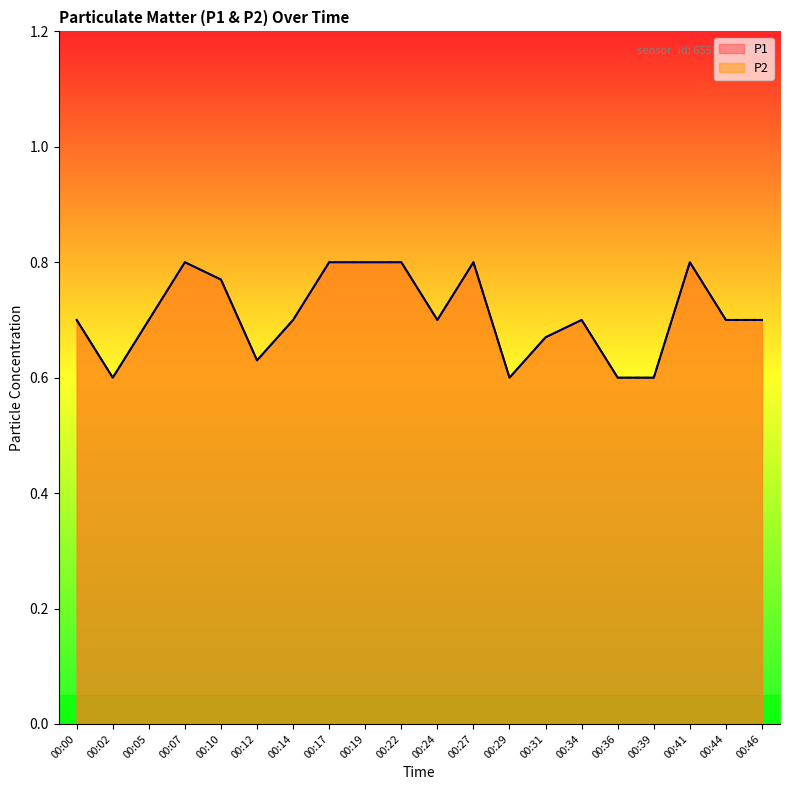

Which series has the widest spread of values?

P1